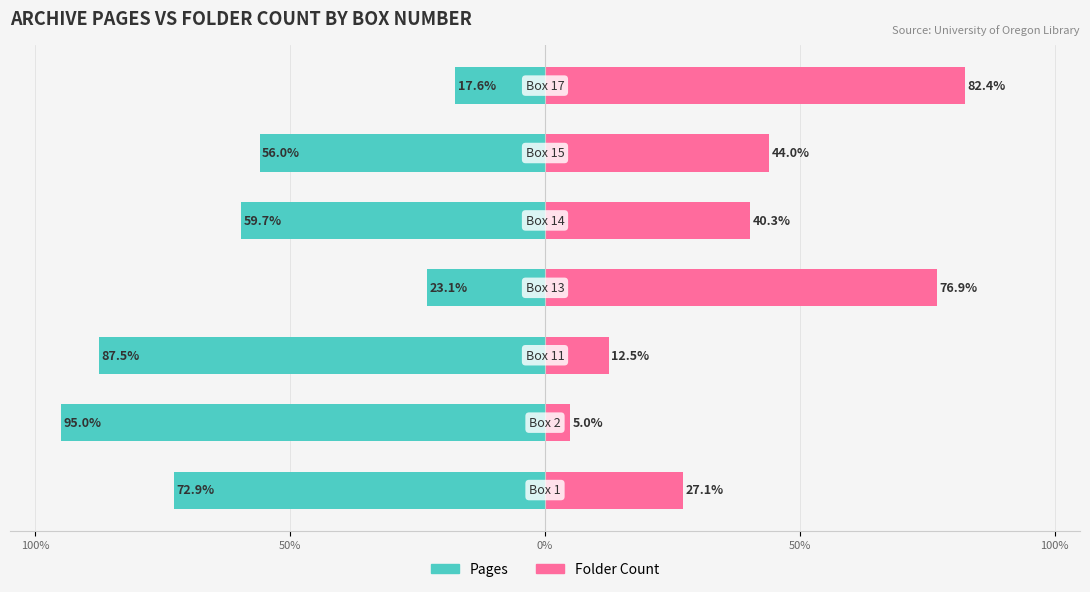

Which has a higher value, 6 or 50%?

6